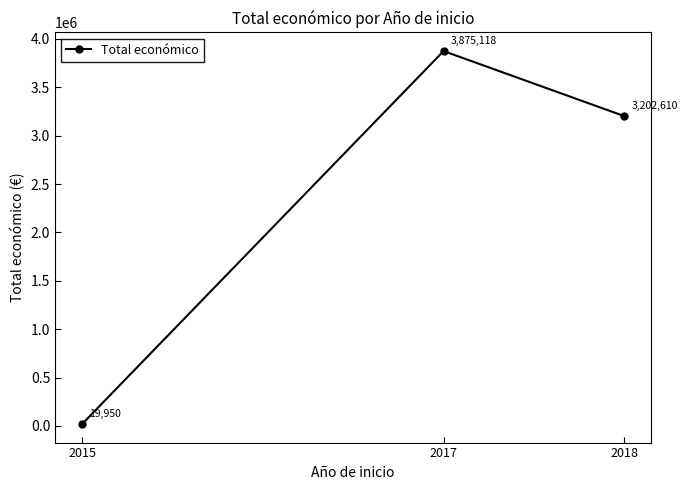

At which category does the chart reach its peak across all series?

2017